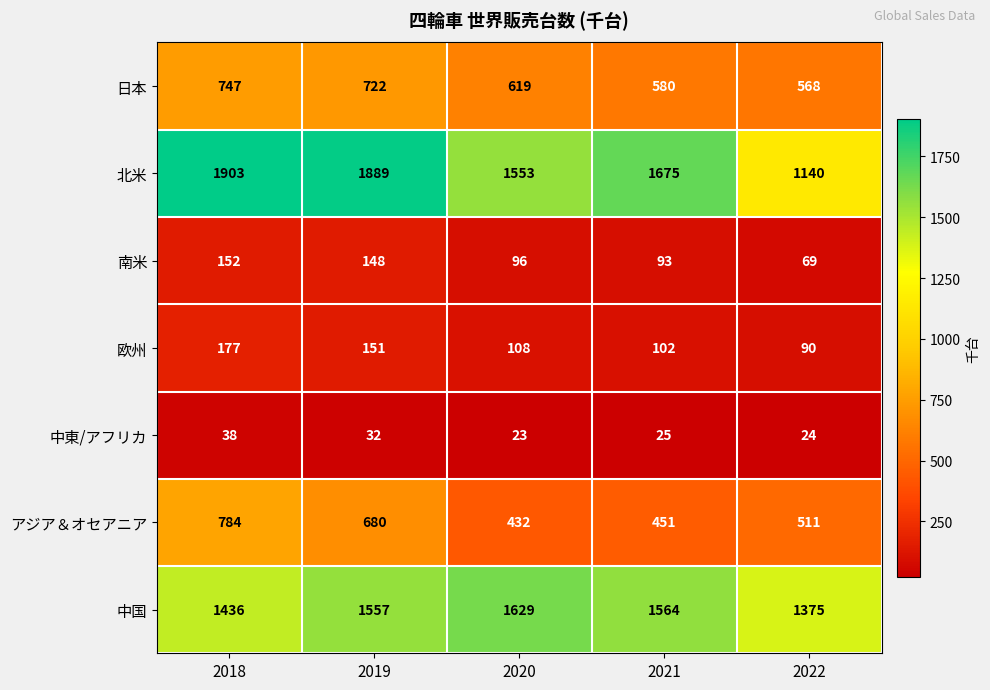

At which label is 日本 closest to 657?

2020